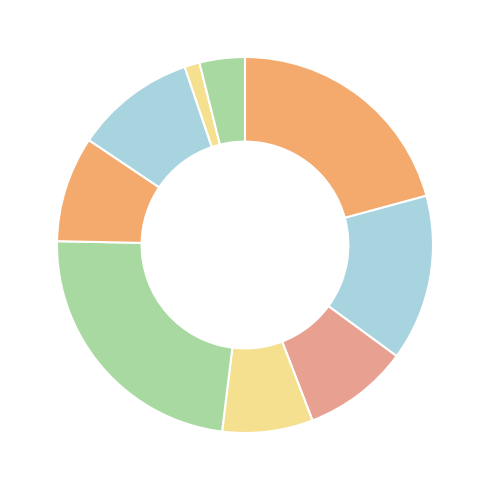

How many slices are in this pie chart?

9